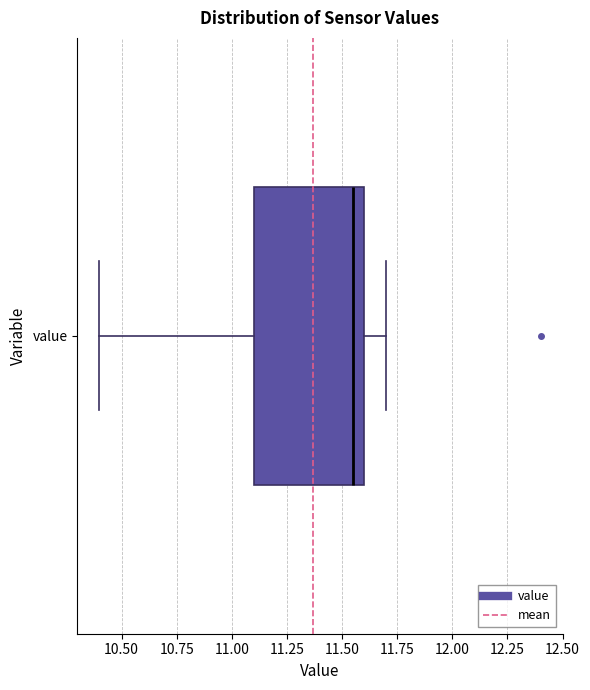

Read this box plot against the x-axis: the position of the median line, the range covered by the box, and the ends of both whiskers. The values are not printed on the chart, so give them approximately, as read against the axis.

median 11.55, box 11.10 to 11.60, whiskers 10.40 to 11.70